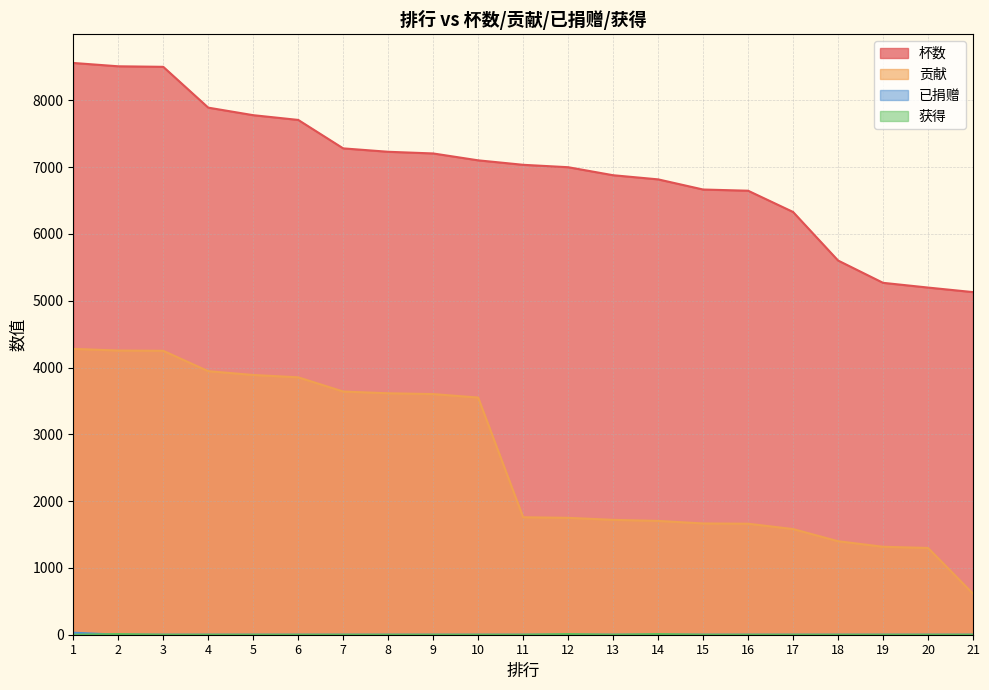

What are all the series names shown in the legend?

杯数, 贡献, 已捐赠, 获得